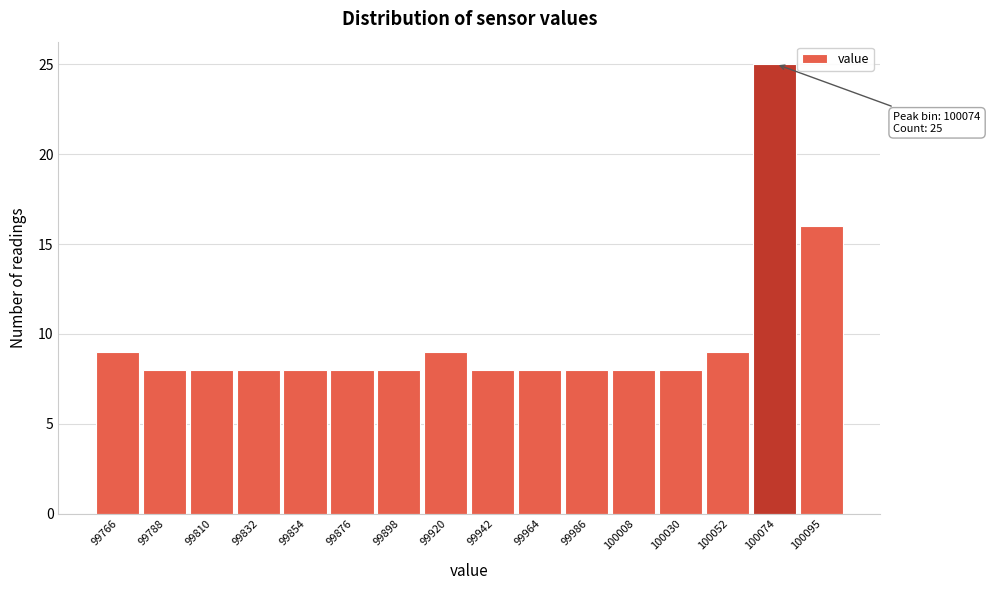

Reading left to right, transcribe all the data shown in this chart.

9	8	8	8	8	8	8	9	8	8	8	8	8	9	25	16